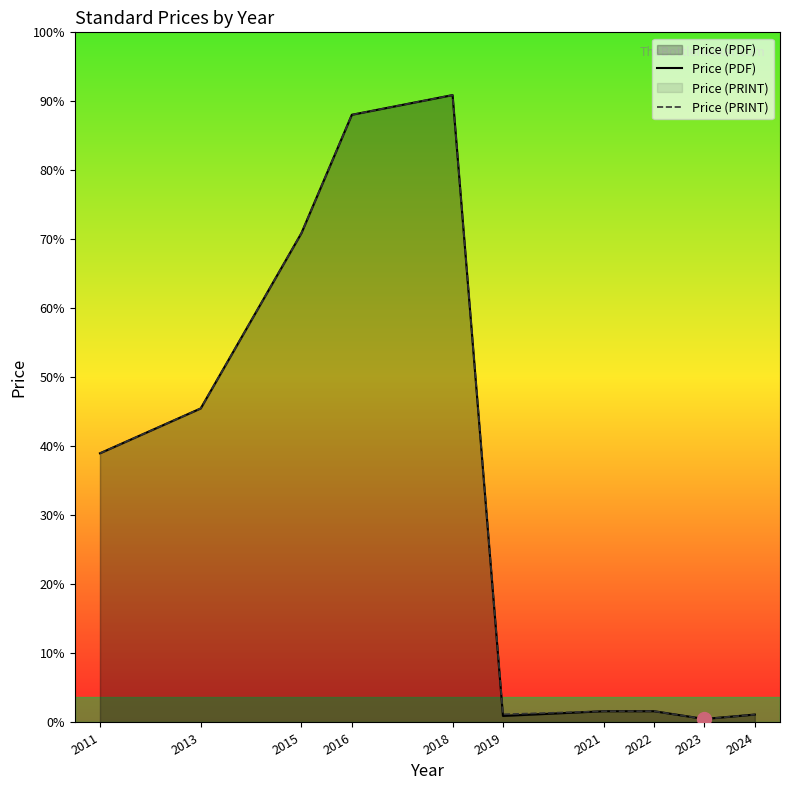

True or false: Price (PRINT) and Price (PDF) intersect in this chart.

False